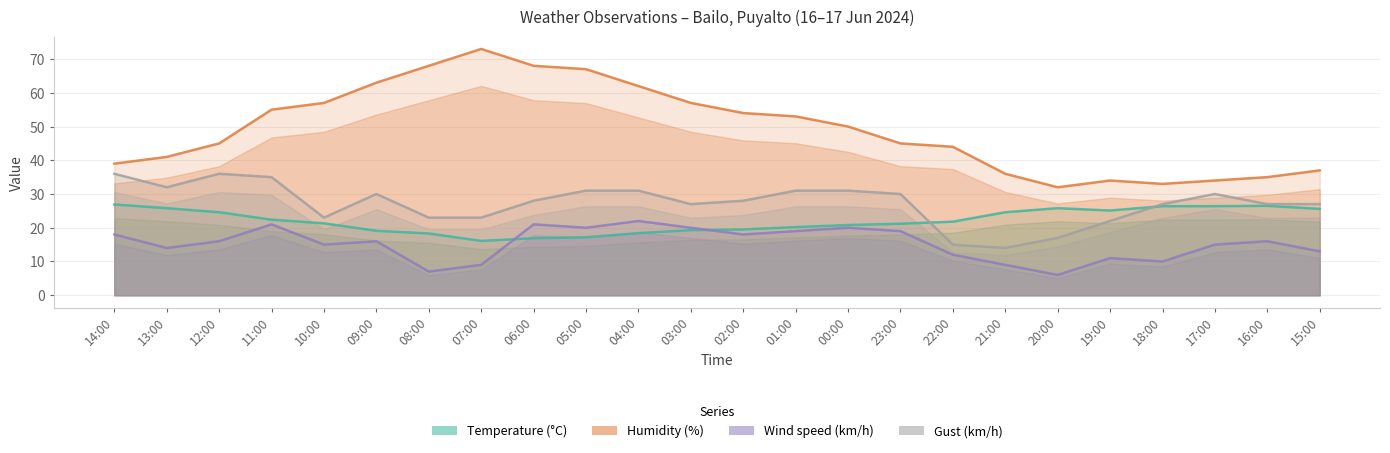

Which label corresponds to the smallest value in the chart?

20:00